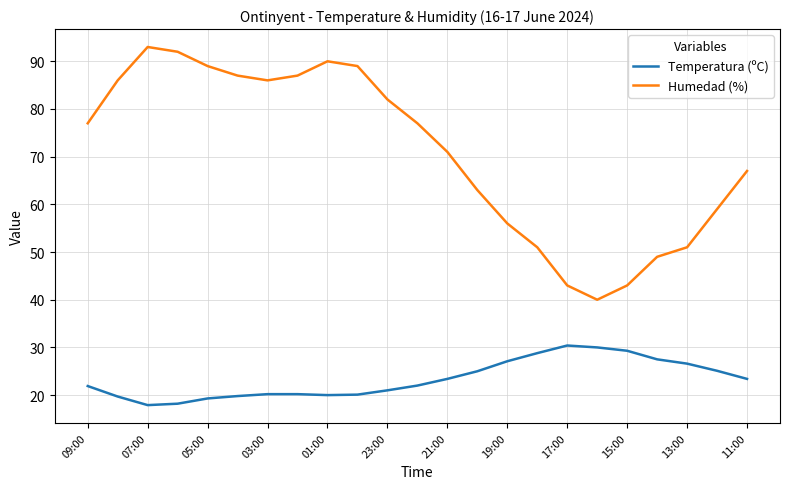

True or false: Humedad (%) and Temperatura (ºC) intersect in this chart.

False